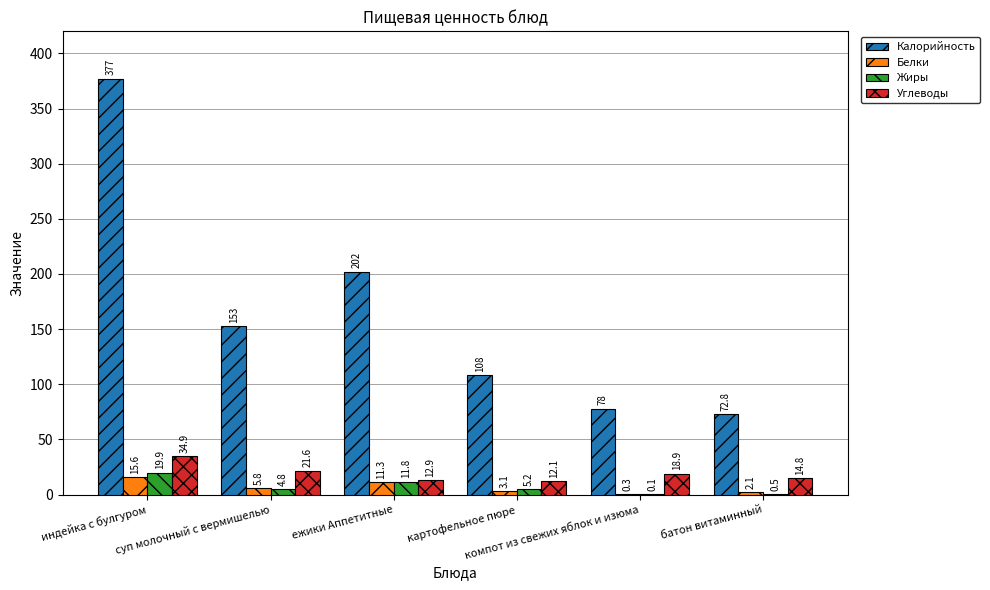

What is the maximum value shown in the chart?

377.0